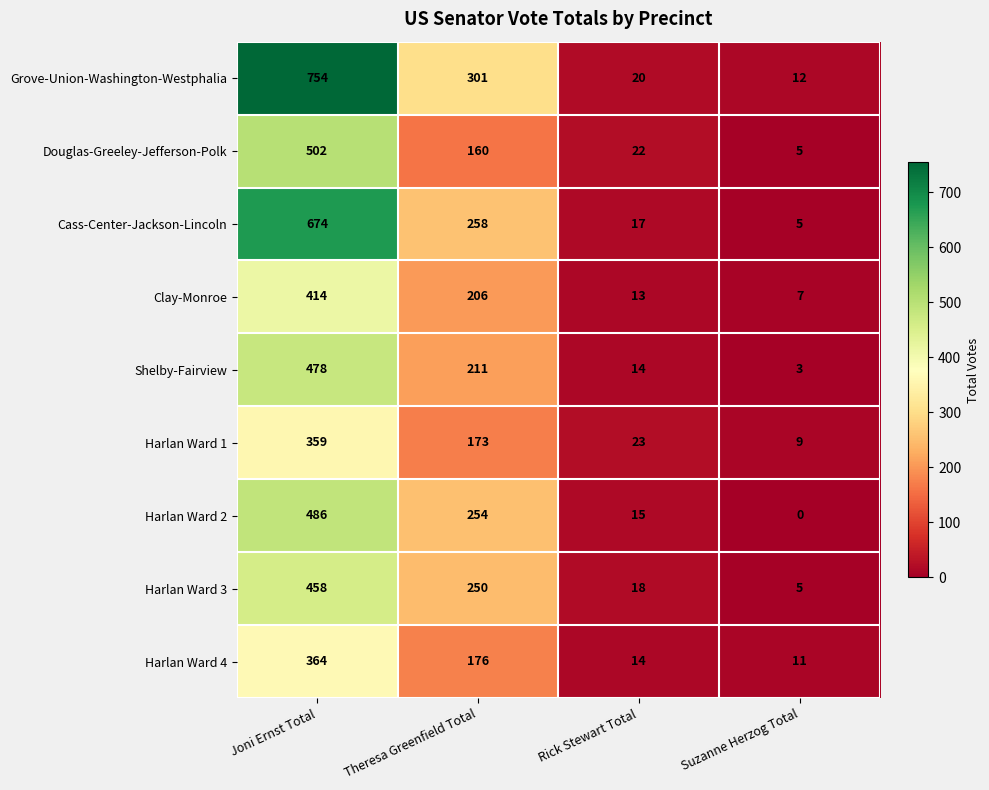

What is the highest value of the Douglas-Greeley-Jefferson-Polk series?

502